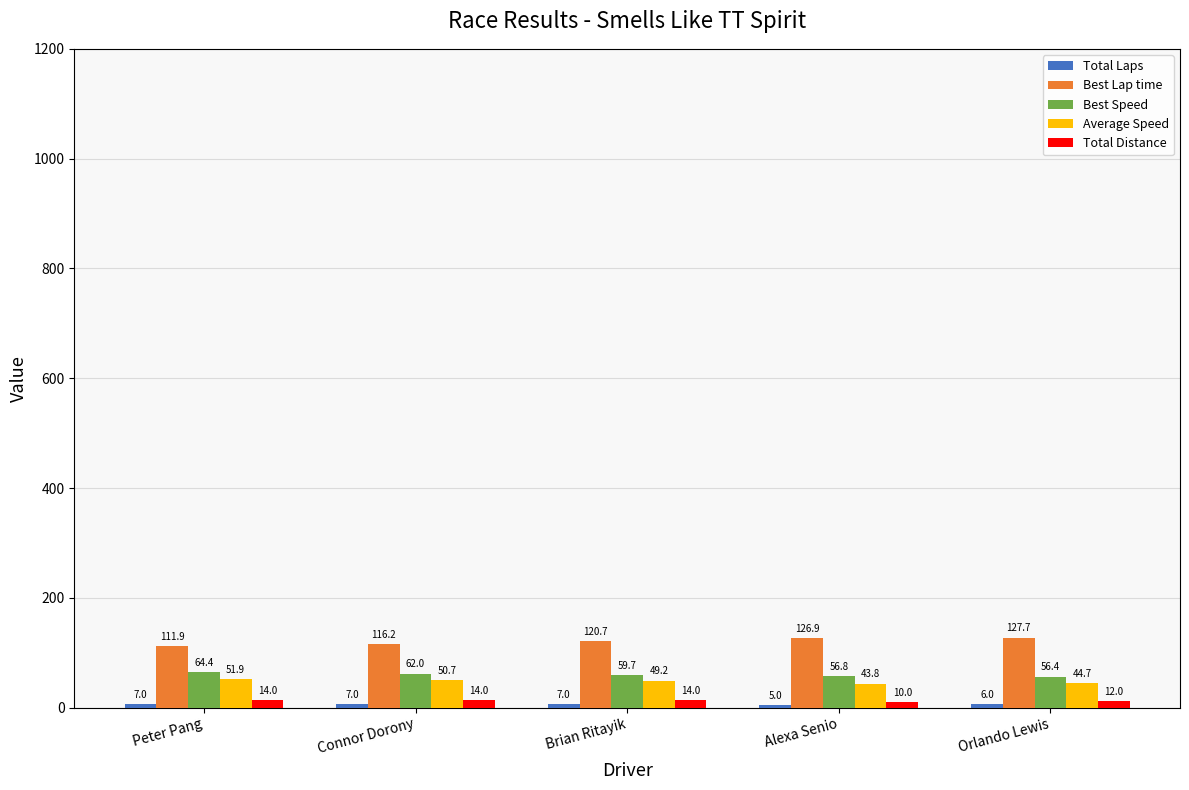

At which category is the sum across all series the highest?

Brian Ritayik